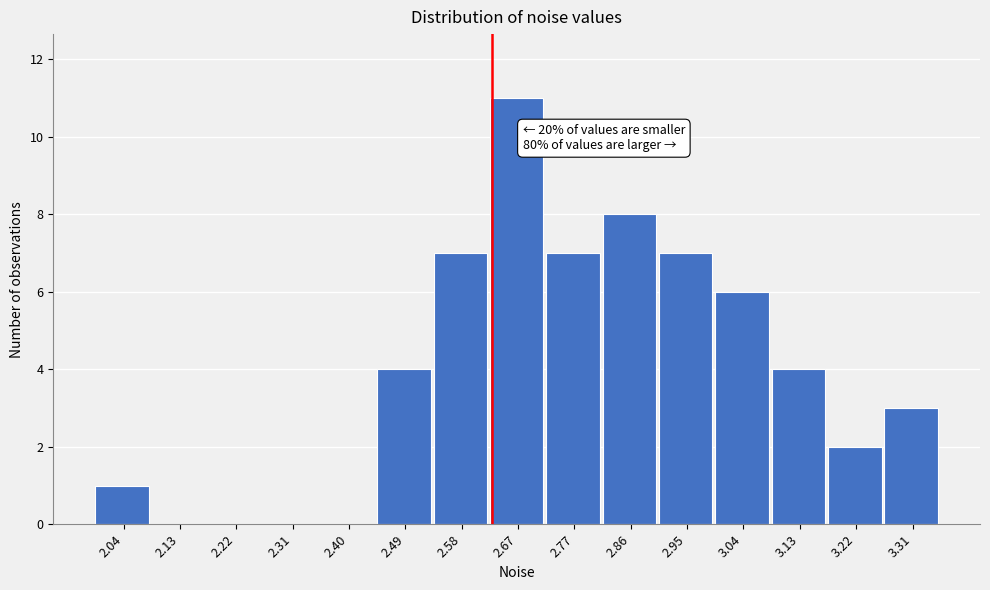

Reading left to right, list all the values displayed in this chart.

2.04=1	2.13=0	2.22=0	2.31=0	2.40=0	2.49=4	2.58=7	2.67=11	2.77=7	2.86=8	2.95=7	3.04=6	3.13=4	3.22=2	3.31=3